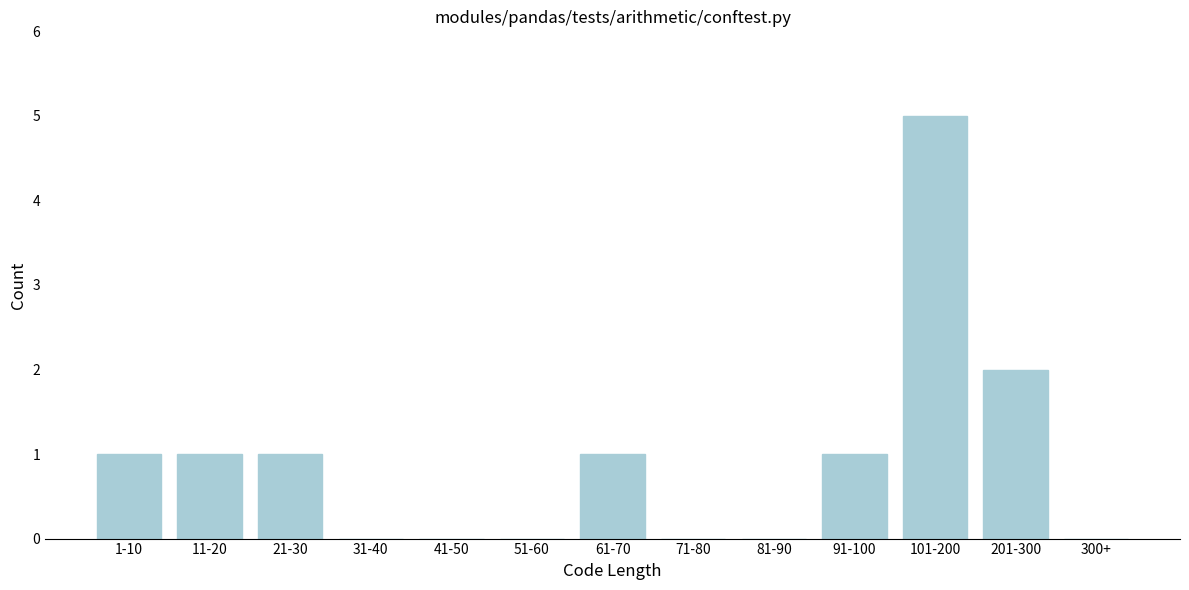

Reading left to right, extract all data points from this chart.

1-10=1	11-20=1	21-30=1	31-40=0	41-50=0	51-60=0	61-70=1	71-80=0	81-90=0	91-100=1	101-200=5	201-300=2	300+=0